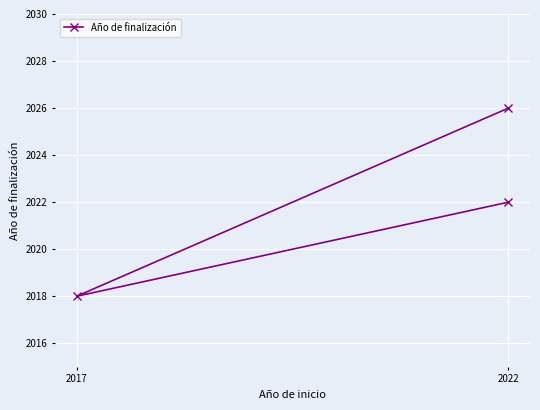

What is the minimum value shown in the chart?

2018